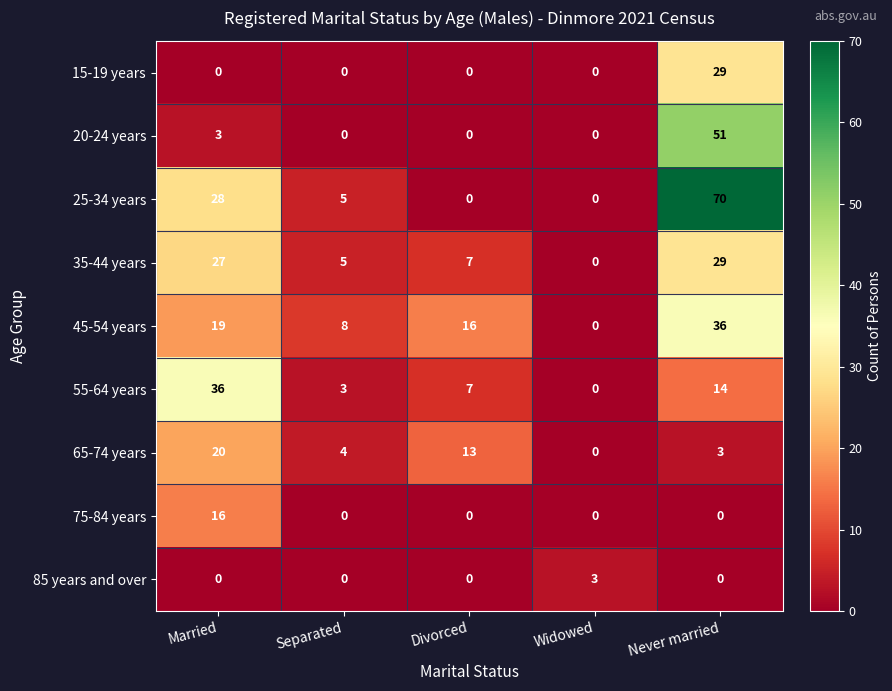

True or false: 15-19 years has a value of 20 at Never married.

False